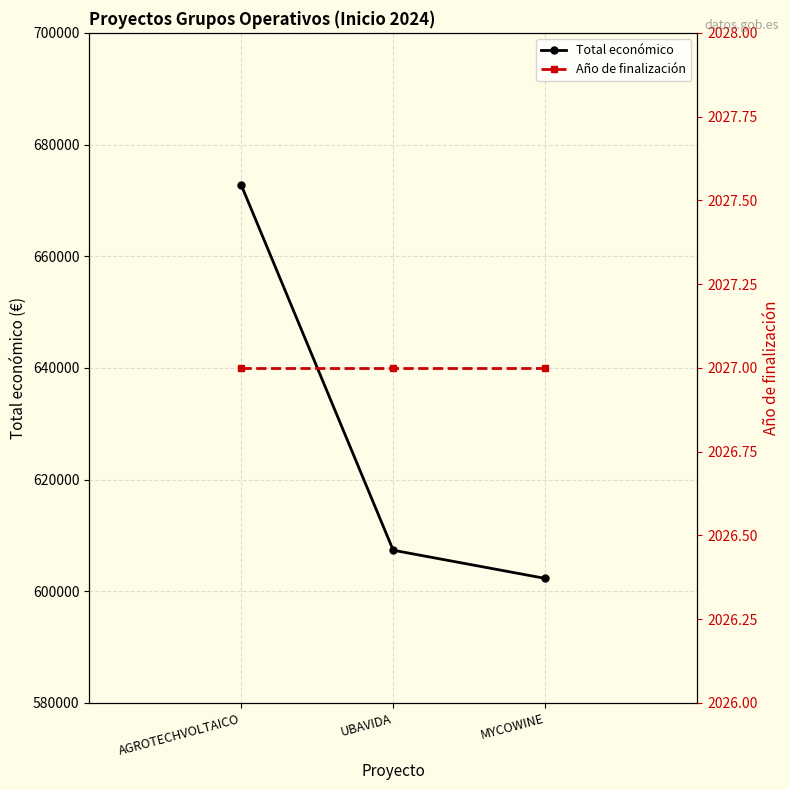

What are all the series names shown in the legend?

Total económico, Año de finalización